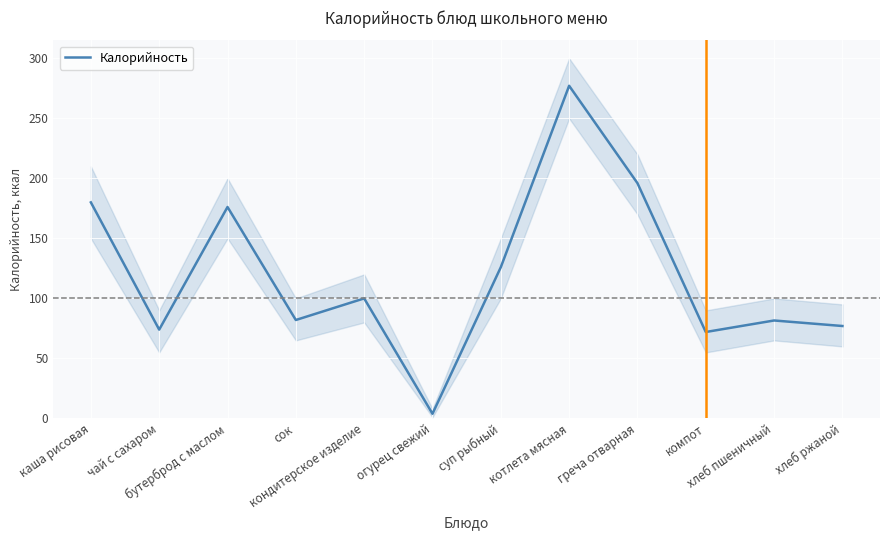

What is the average value?

120.5